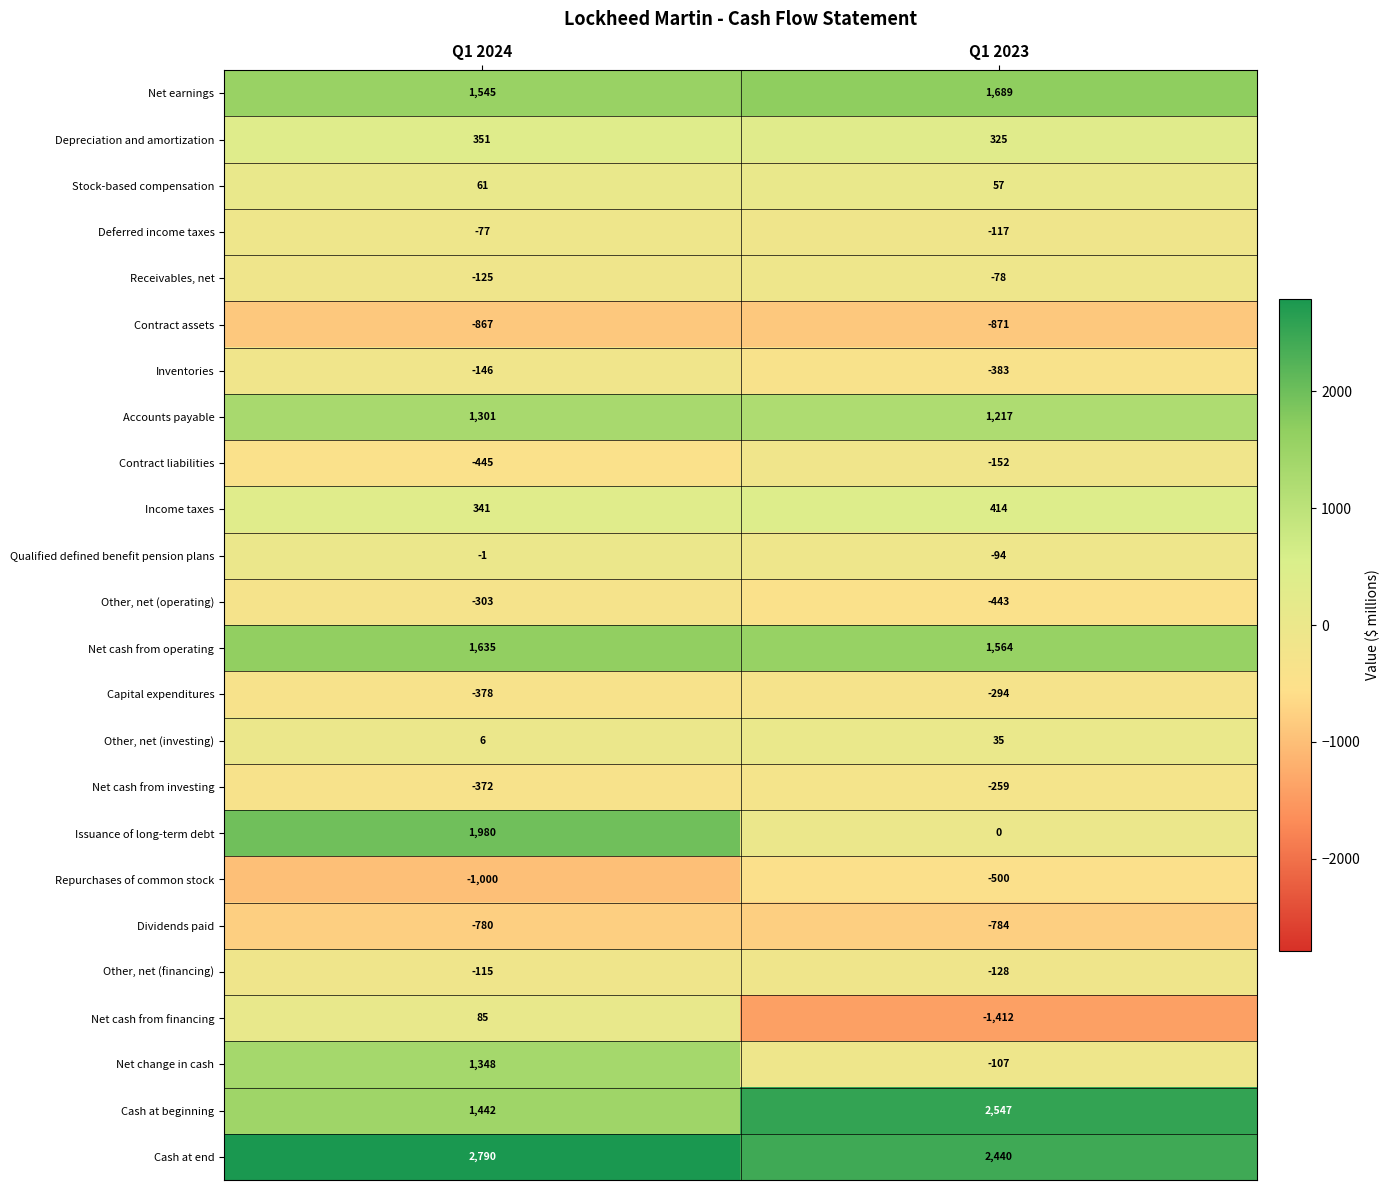

What is the approximate value of Net cash from investing at Q1 2024?

-372